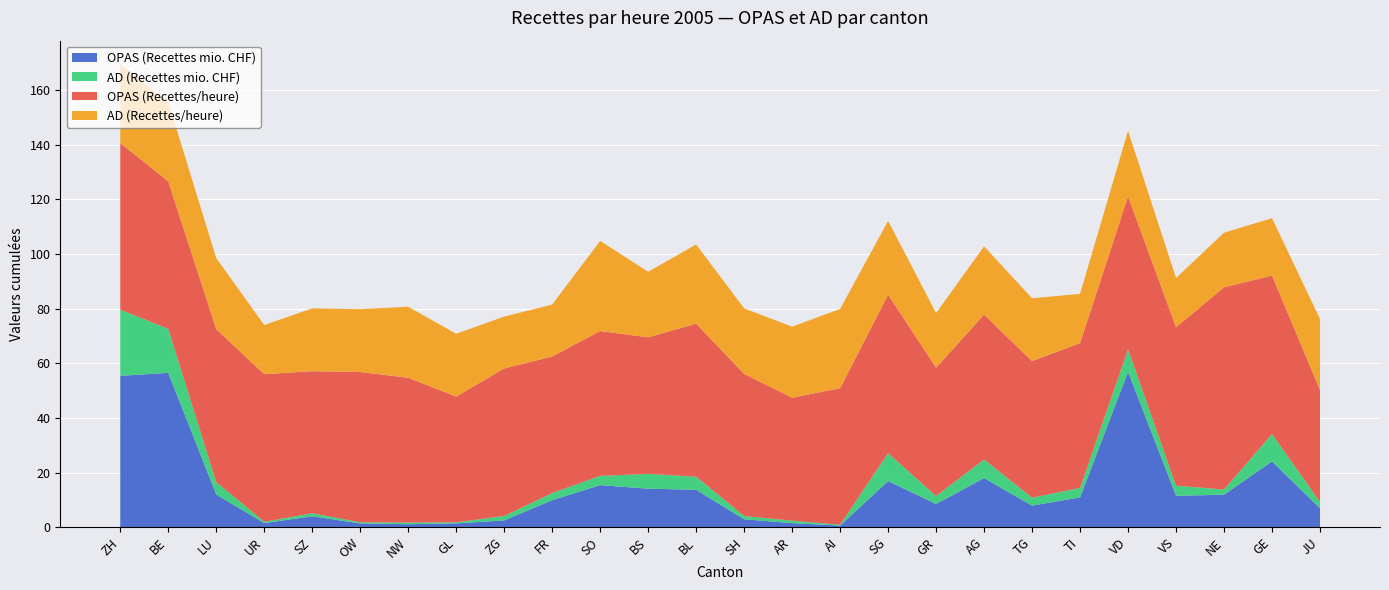

Reading left to right, transcribe all the data shown in this chart.

OPAS (Recettes mio. CHF): ZH=55.4	BE=56.5	LU=12.0	UR=1.5	SZ=4.0	OW=1.4	NW=1.1	GL=1.4	ZG=2.5	FR=9.9	SO=15.4	BS=14.1	BL=13.7	SH=2.9	AR=1.5	AI=0.6	SG=16.9	GR=8.5	AG=18.0	TG=7.9	TI=10.9	VD=56.9	VS=11.5	NE=11.9	GE=24.1	JU=6.9
AD (Recettes mio. CHF): ZH=24.2	BE=16.1	LU=4.5	UR=0.5	SZ=1.1	OW=0.4	NW=0.6	GL=0.4	ZG=1.6	FR=2.6	SO=3.4	BS=5.4	BL=4.8	SH=1.2	AR=0.9	AI=0.3	SG=10.2	GR=2.9	AG=6.8	TG=2.9	TI=3.5	VD=8.2	VS=3.7	NE=1.9	GE=10.0	JU=2.3
OPAS (Recettes/heure): ZH=61.0	BE=54.0	LU=56.0	UR=54.0	SZ=52.0	OW=55.0	NW=53.0	GL=46.0	ZG=54.0	FR=50.0	SO=53.0	BS=50.0	BL=56.0	SH=52.0	AR=45.0	AI=50.0	SG=58.0	GR=47.0	AG=53.0	TG=50.0	TI=53.0	VD=56.0	VS=58.0	NE=74.0	GE=58.0	JU=41.0
AD (Recettes/heure): ZH=29.0	BE=29.0	LU=26.0	UR=18.0	SZ=23.0	OW=23.0	NW=26.0	GL=23.0	ZG=19.0	FR=19.0	SO=33.0	BS=24.0	BL=29.0	SH=24.0	AR=26.0	AI=29.0	SG=27.0	GR=20.0	AG=25.0	TG=23.0	TI=18.0	VD=24.0	VS=18.0	NE=20.0	GE=21.0	JU=26.0